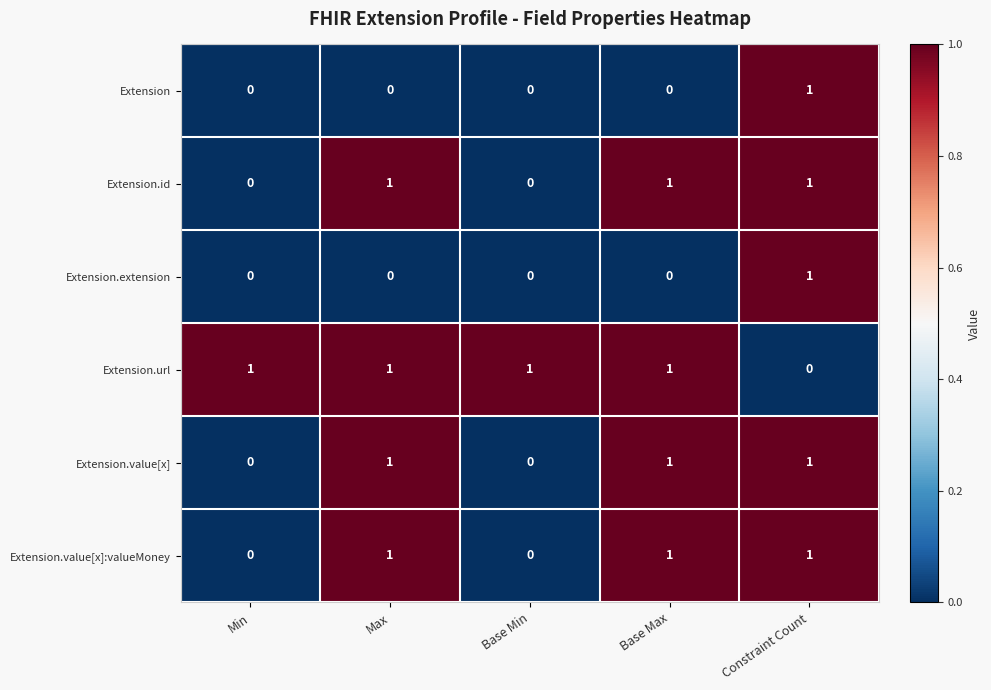

The value of Extension.id at Constraint Count is 1. True or false?

True